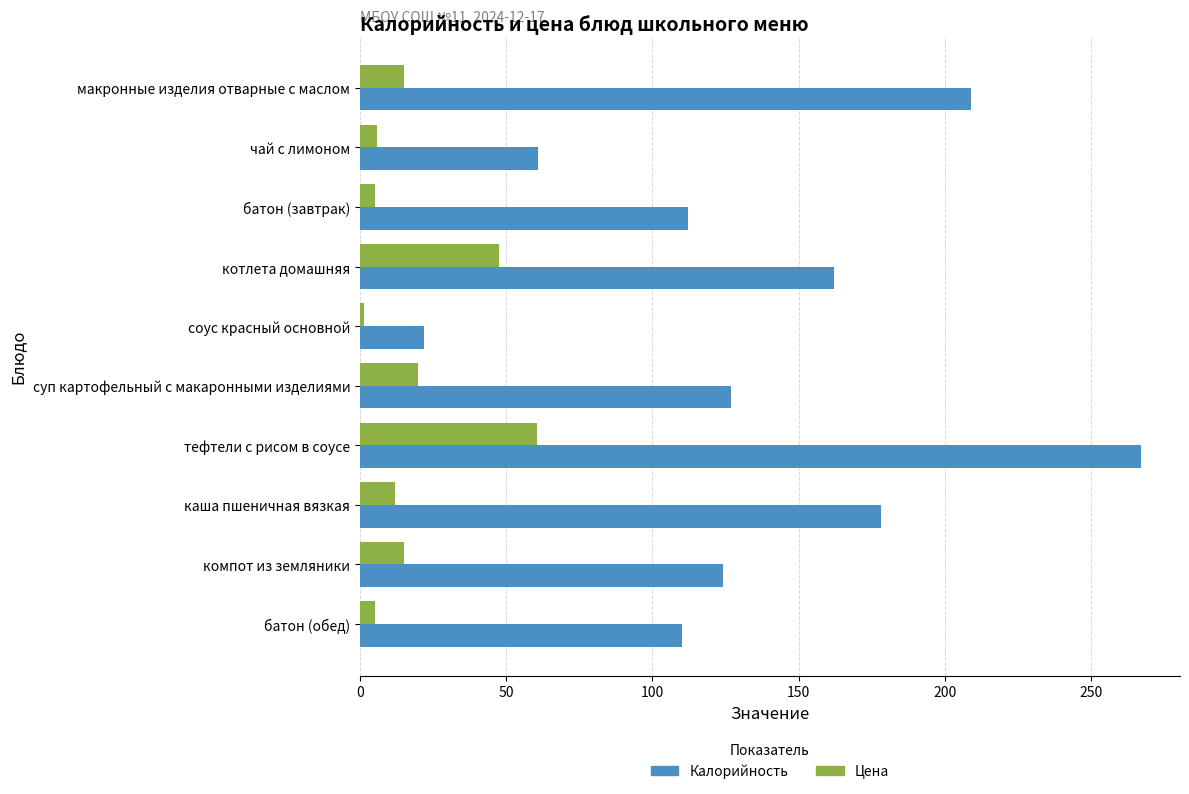

What is the lowest value of the Калорийность series?

22.0